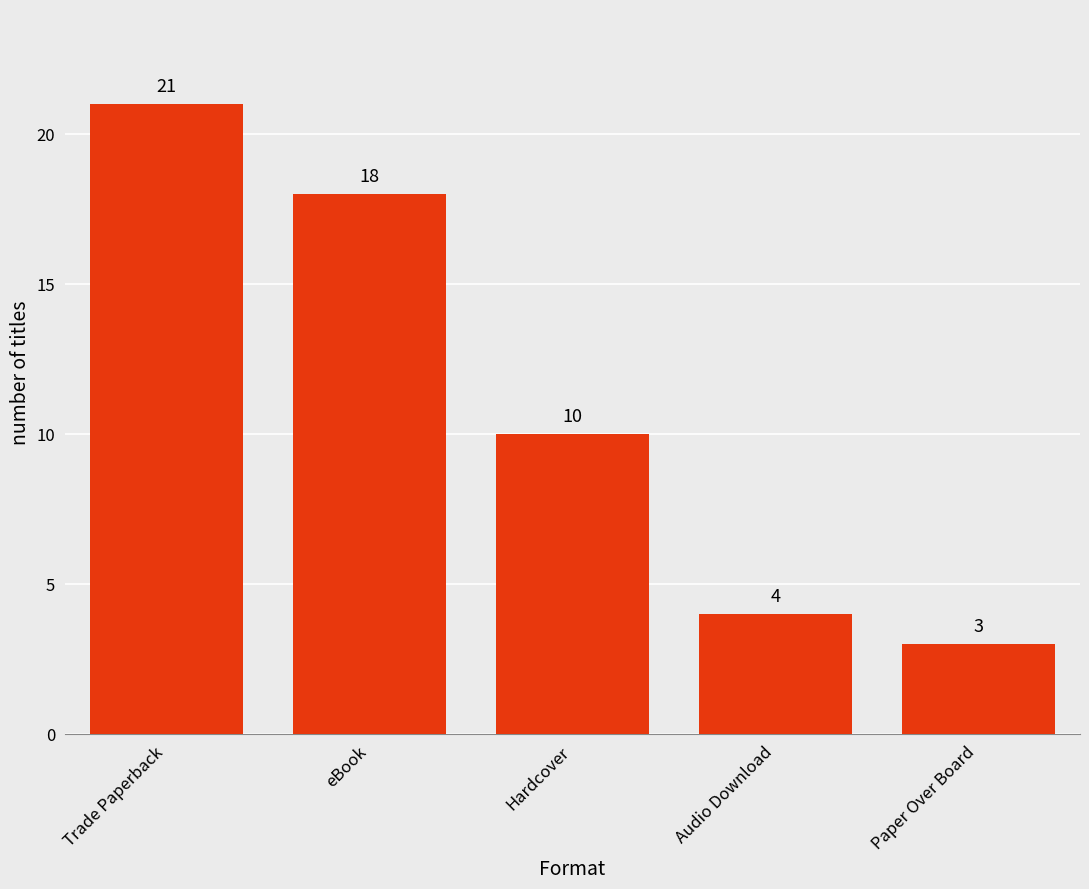

List the labels in order of value, smallest first.

Paper Over Board, Audio Download, Hardcover, eBook, Trade Paperback